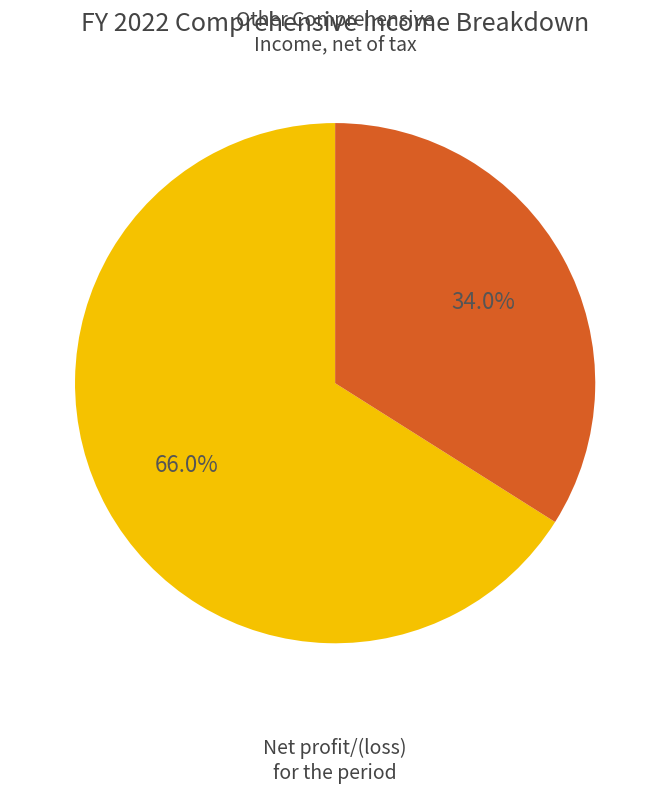

Is there any slice that represents more than half of the pie?

Yes